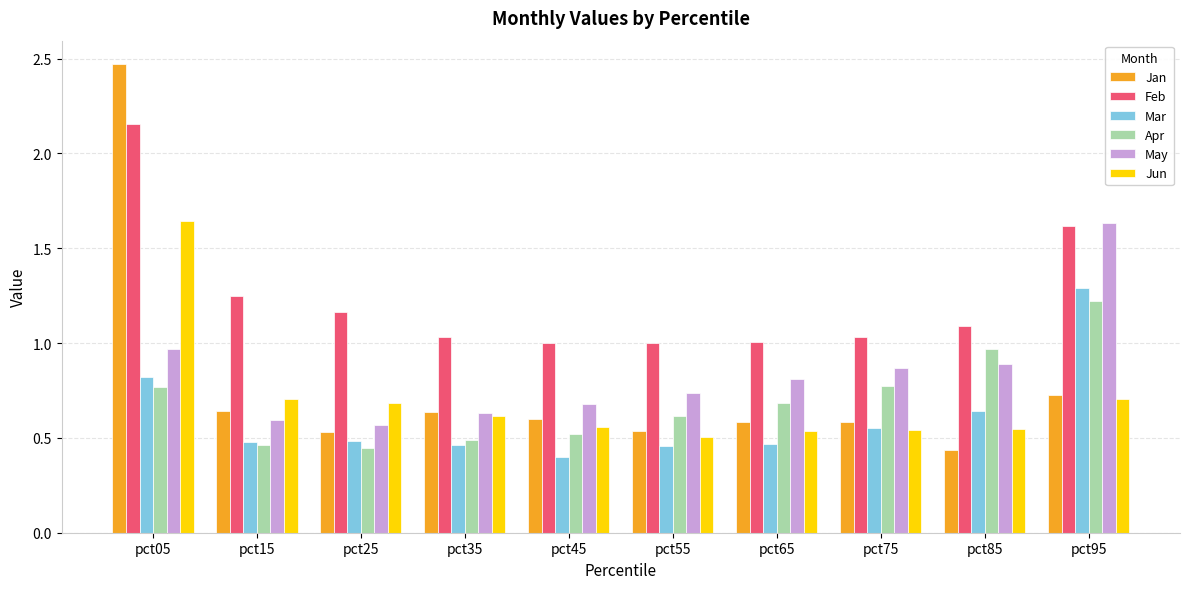

What are all the series names shown in the legend?

Jan, Feb, Mar, Apr, May, Jun